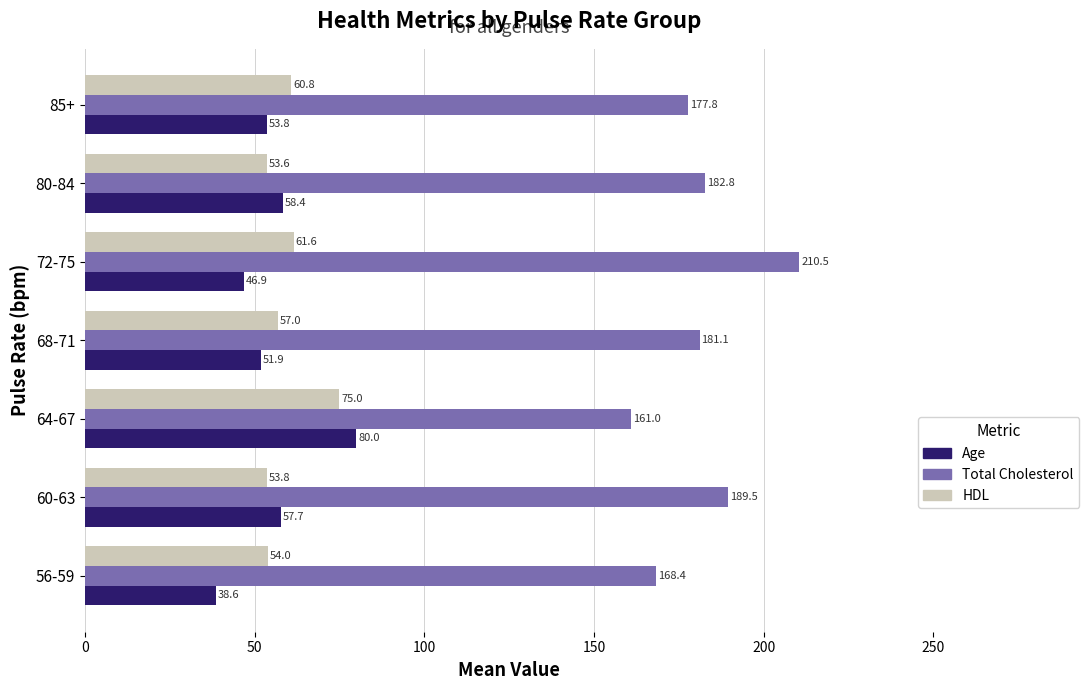

Where is Total Cholesterol nearest to the value 185?

80-84